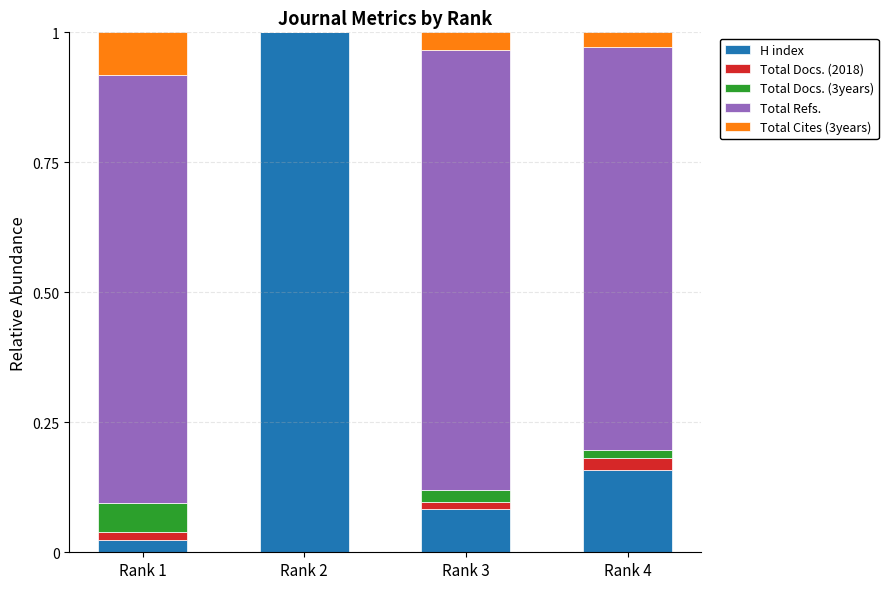

The H index series shows 0.2 at Rank 2. True or false?

False